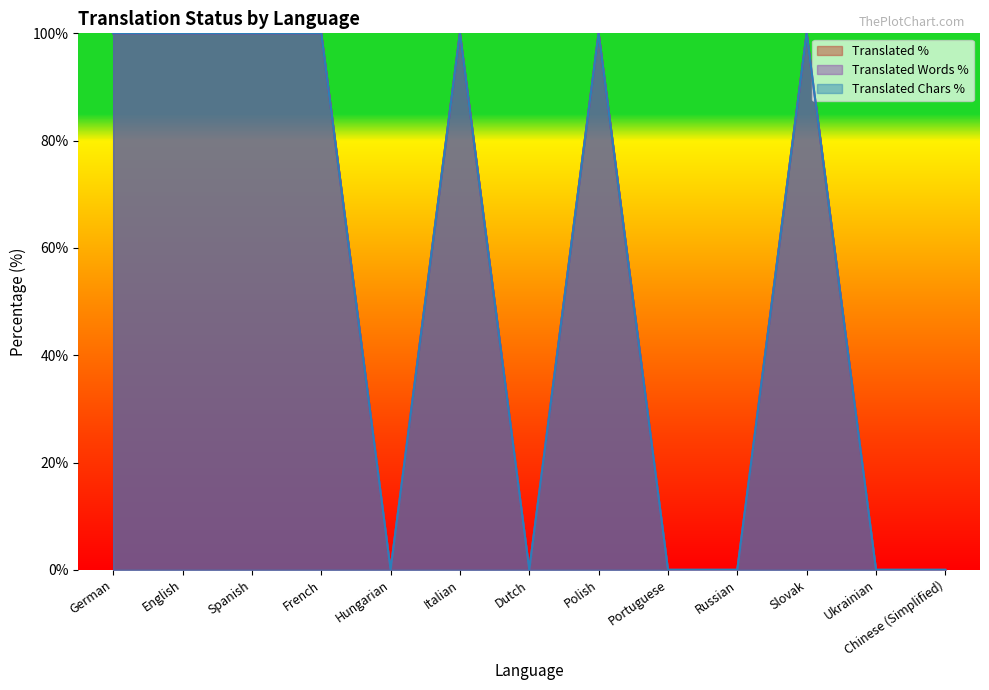

Is it true that translated_percent equals 0 at Dutch?

True